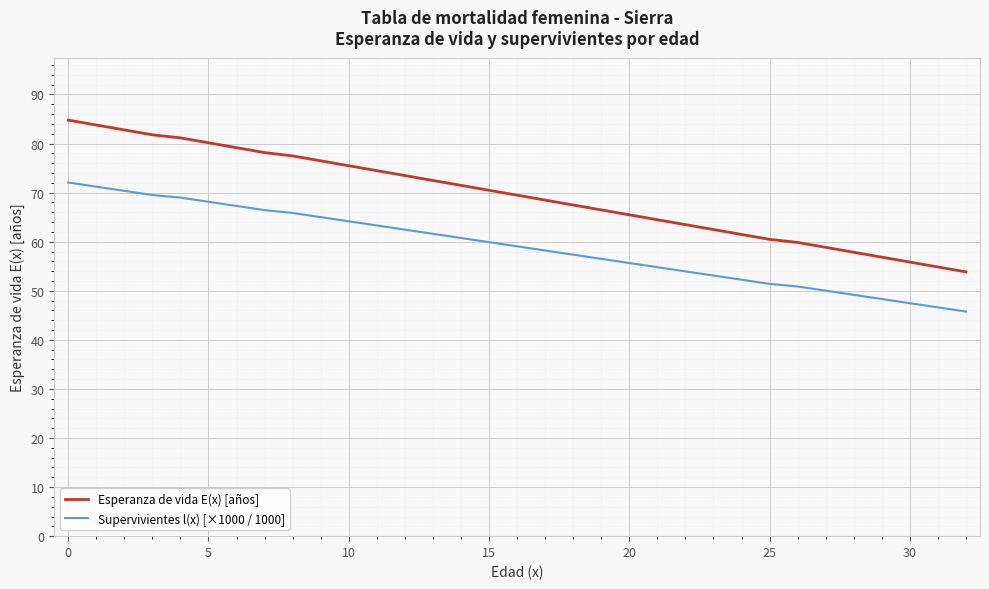

True or false: Supervivientes l(x) [×1000 / 1000] and Esperanza de vida E(x) [años] cross at least once.

False